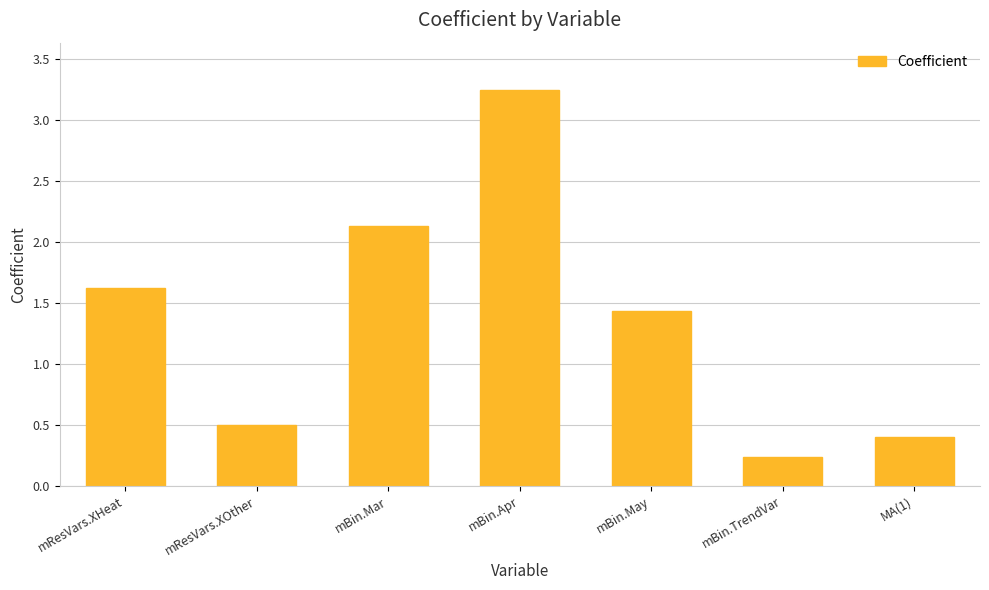

What is the ratio of the value at mBin.May to the value at mBin.Mar?

0.7